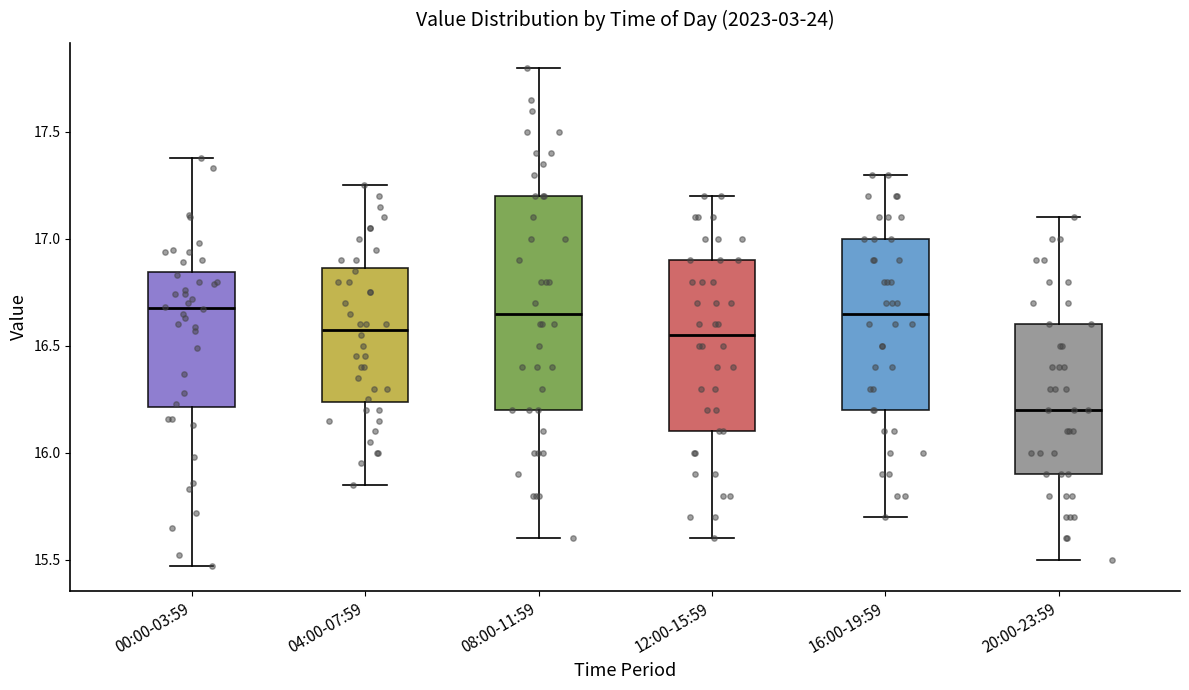

Reading left to right, read every box against the y-axis: the position of its median line, the range the box covers, and the ends of its whiskers. The values are not printed on the chart, so give them approximately, as read against the axis.

00:00-03:59: median 16.70, box 16.20 to 16.85, whiskers 15.45 to 17.40
04:00-07:59: median 16.60, box 16.25 to 16.85, whiskers 15.85 to 17.25
08:00-11:59: median 16.65, box 16.20 to 17.20, whiskers 15.60 to 17.80
12:00-15:59: median 16.55, box 16.10 to 16.90, whiskers 15.60 to 17.20
16:00-19:59: median 16.65, box 16.20 to 17.00, whiskers 15.70 to 17.30
20:00-23:59: median 16.20, box 15.90 to 16.60, whiskers 15.50 to 17.10